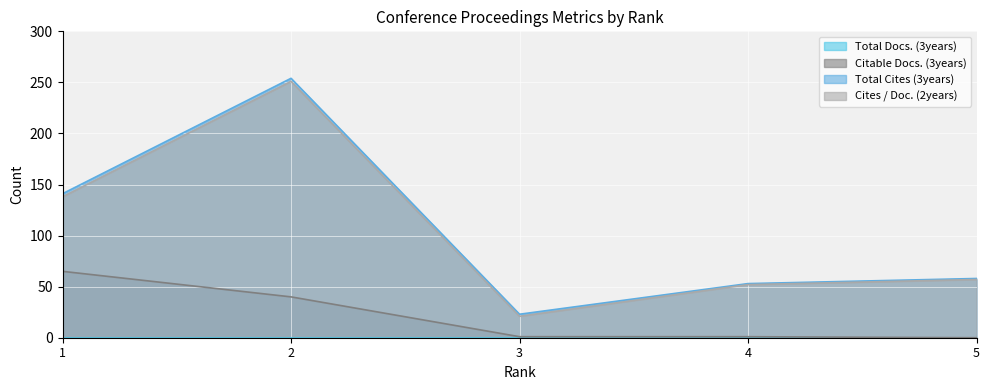

What is the value of the Citable Docs. (3years) point at the 4th from the left?

1